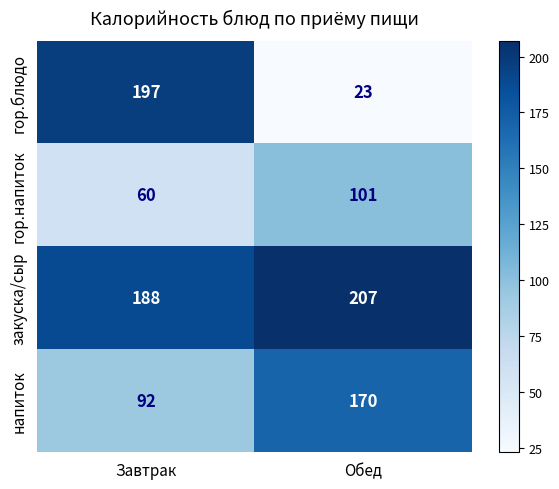

Reading right to left, extract all data points from this chart.

гор.блюдо: Обед=23	Завтрак=197
гор.напиток: Обед=101	Завтрак=60
закуска/сыр: Обед=207	Завтрак=188
напиток: Обед=170	Завтрак=92